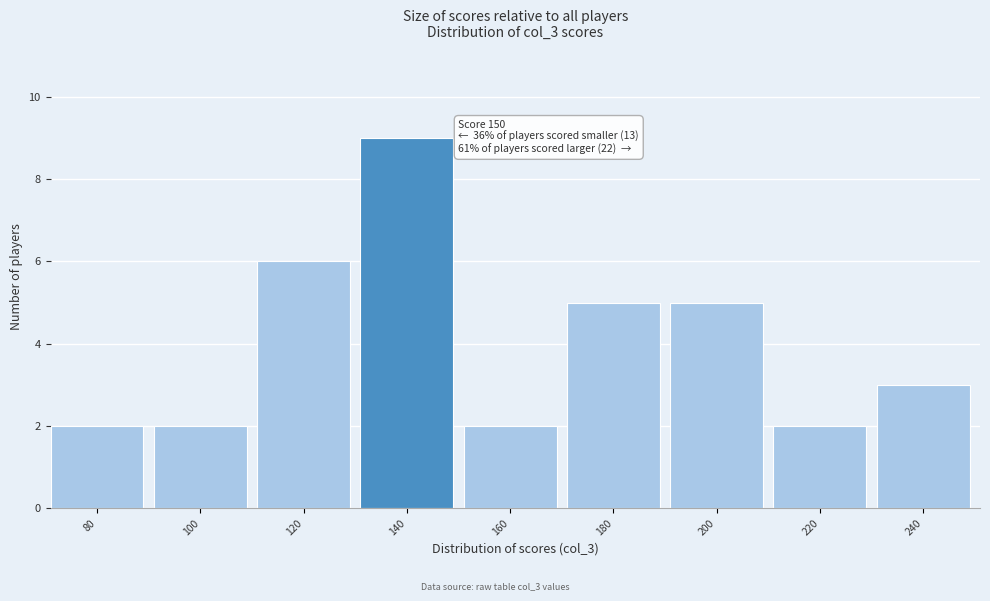

Reading right to left, transcribe all the data shown in this chart.

3	2	5	5	2	9	6	2	2